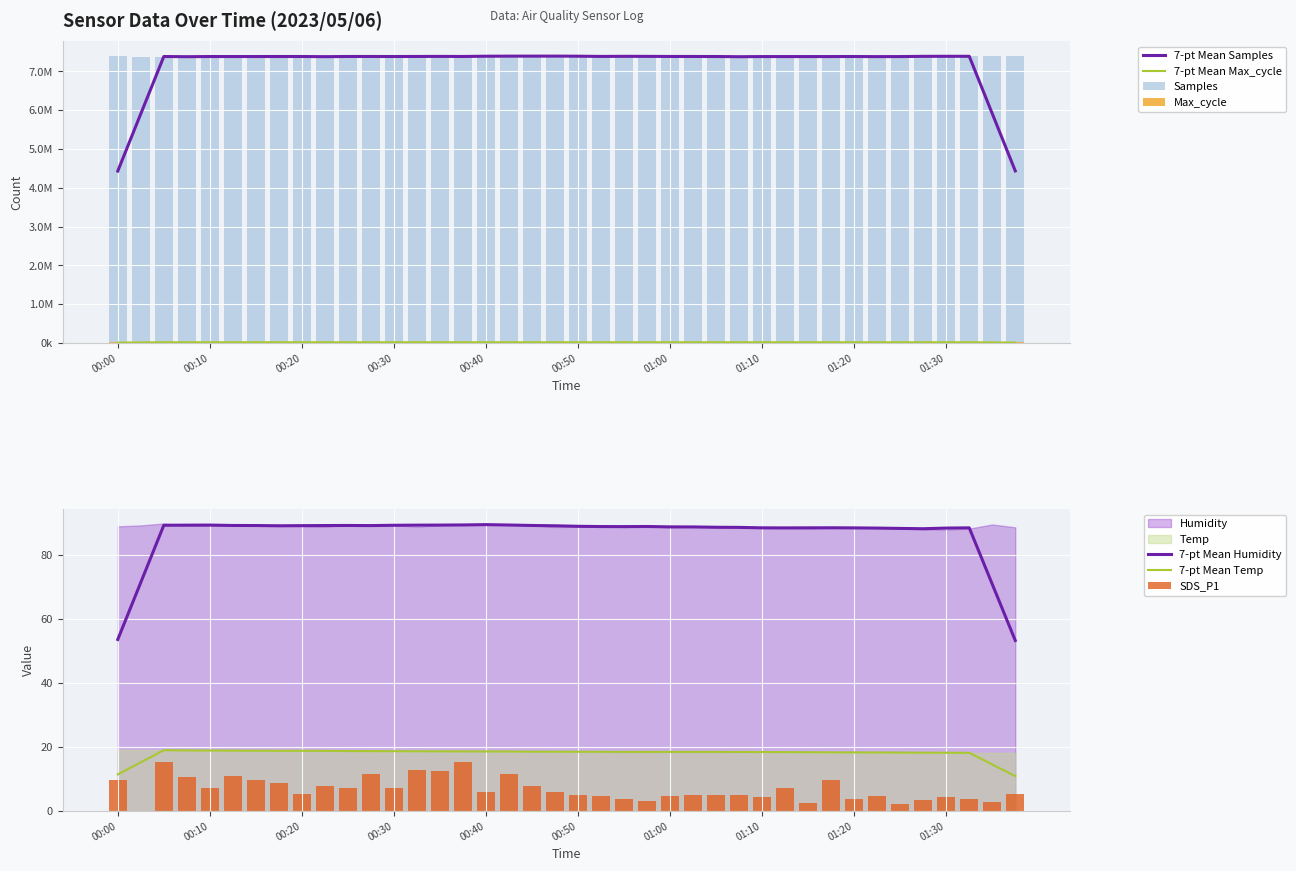

What is the maximum value for SDS_P1?

15.4